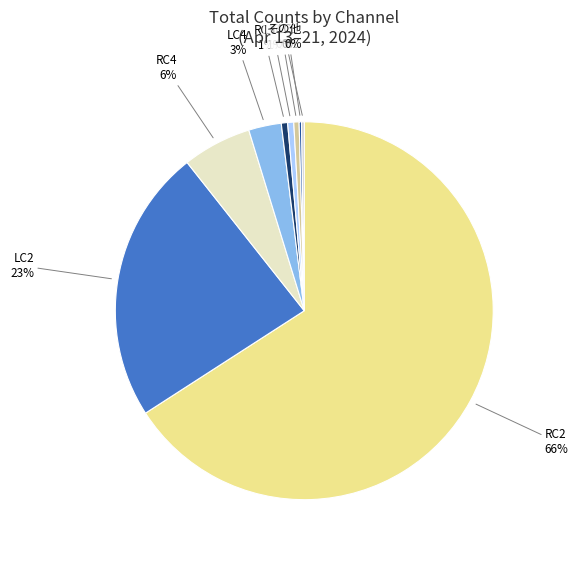

Combined, do RC4 and RC2 account for over 50%?

Yes